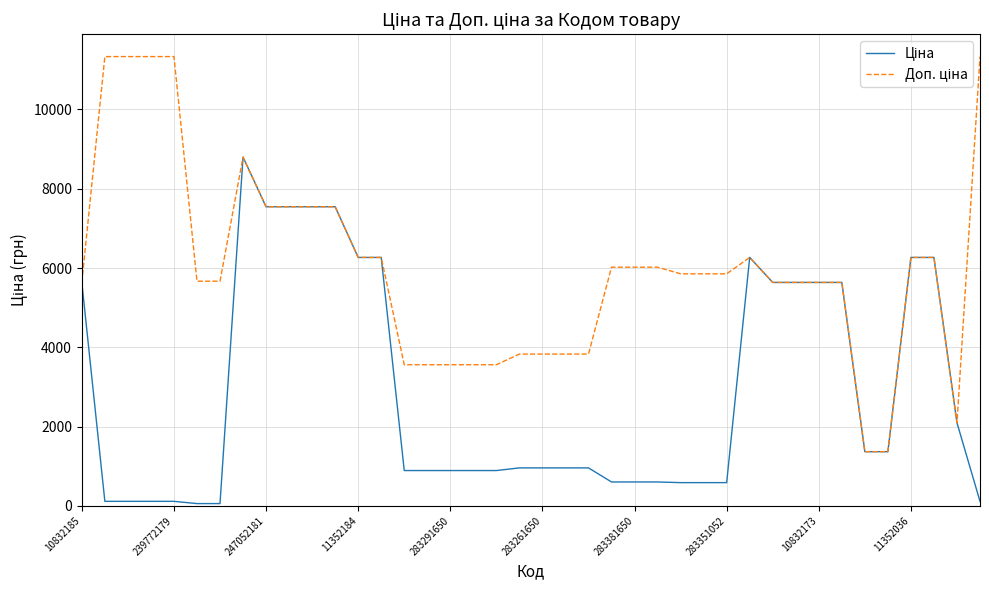

What is the maximum value shown in the chart?

11334.0